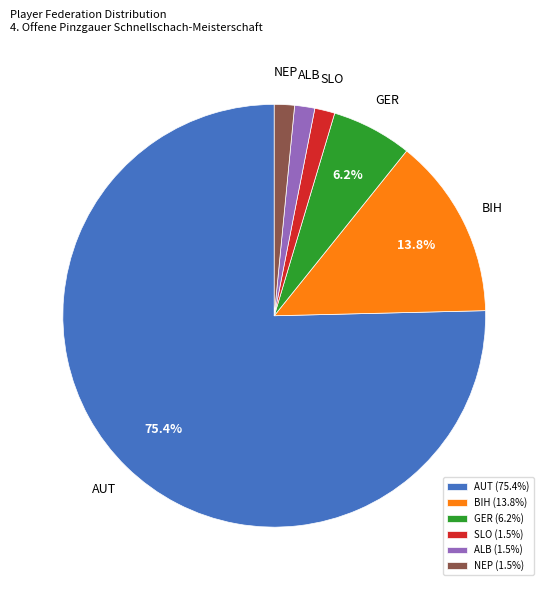

Does any single category account for the majority?

Yes